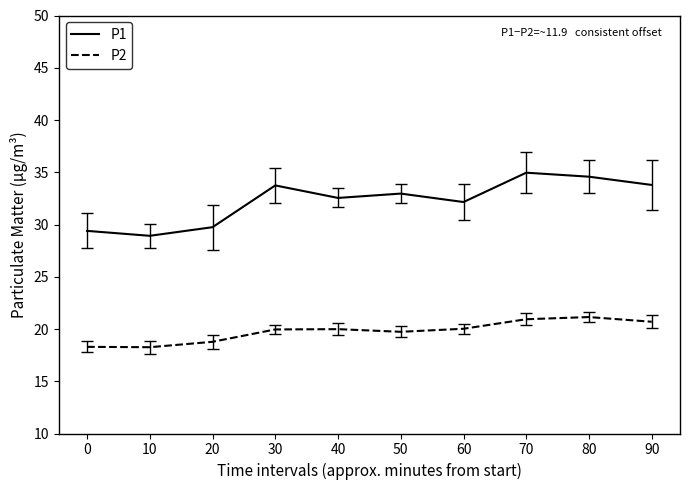

Rank the series by their maximum value, from highest to lowest.

P1, P2